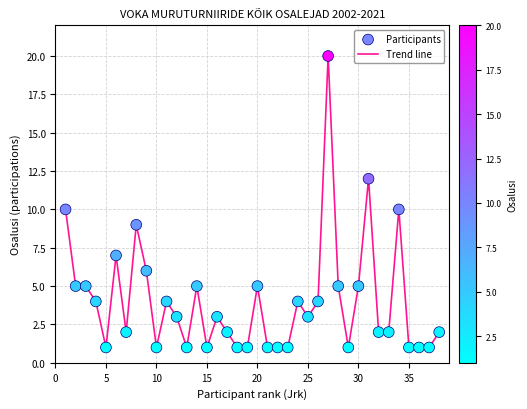

What is the maximum value shown in the chart?

20